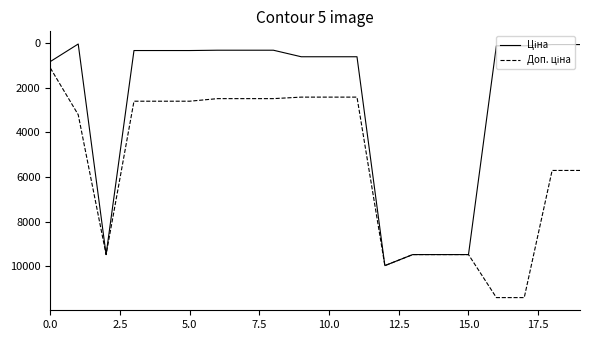

True or false: Ціна and Доп. ціна intersect in this chart.

False